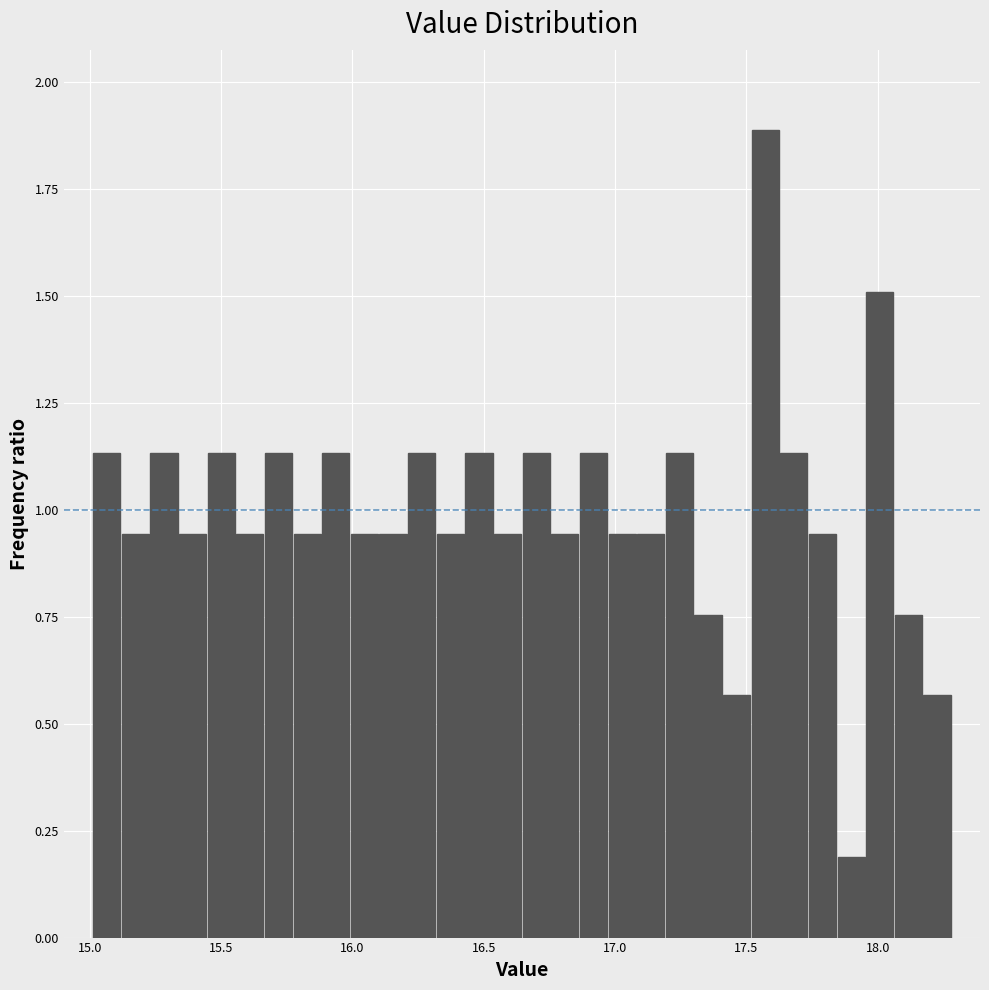

Read against the x-axis, roughly where is the centre of the tallest bar?

17.55